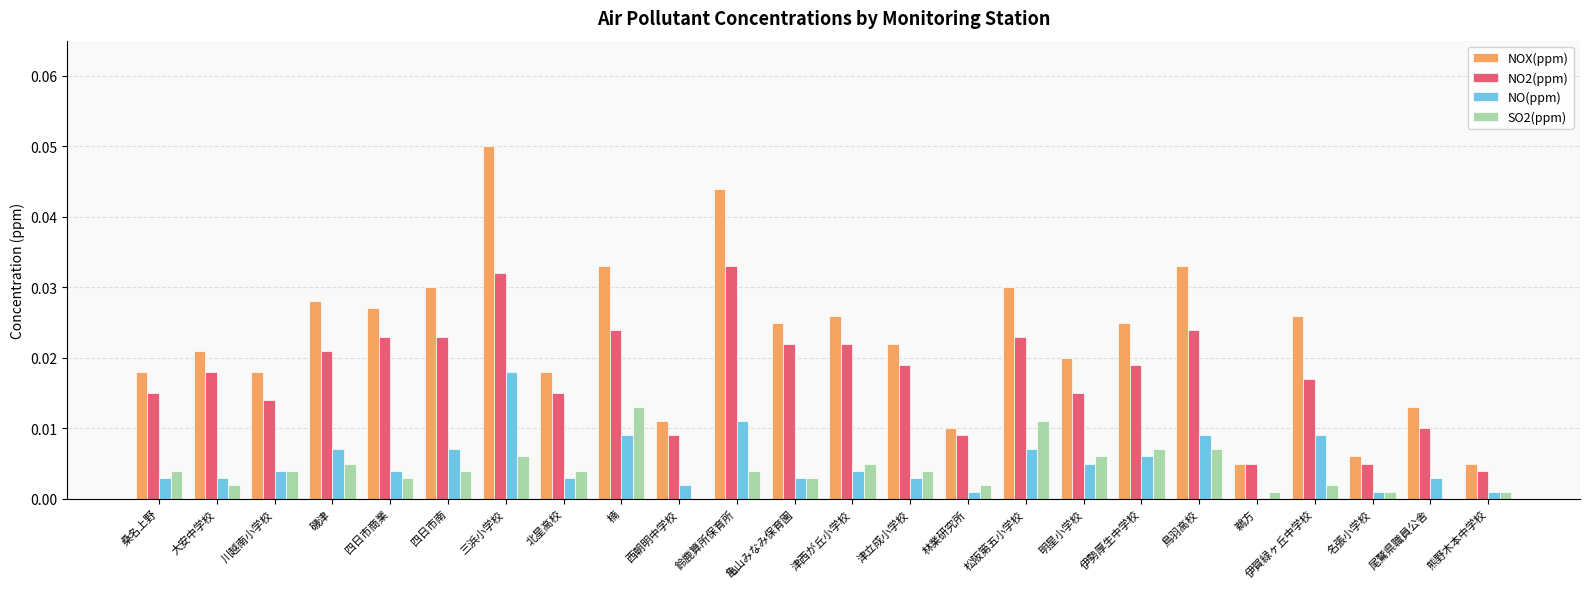

What are all the series names shown in the legend?

NOX(ppm), NO2(ppm), NO(ppm), SO2(ppm)